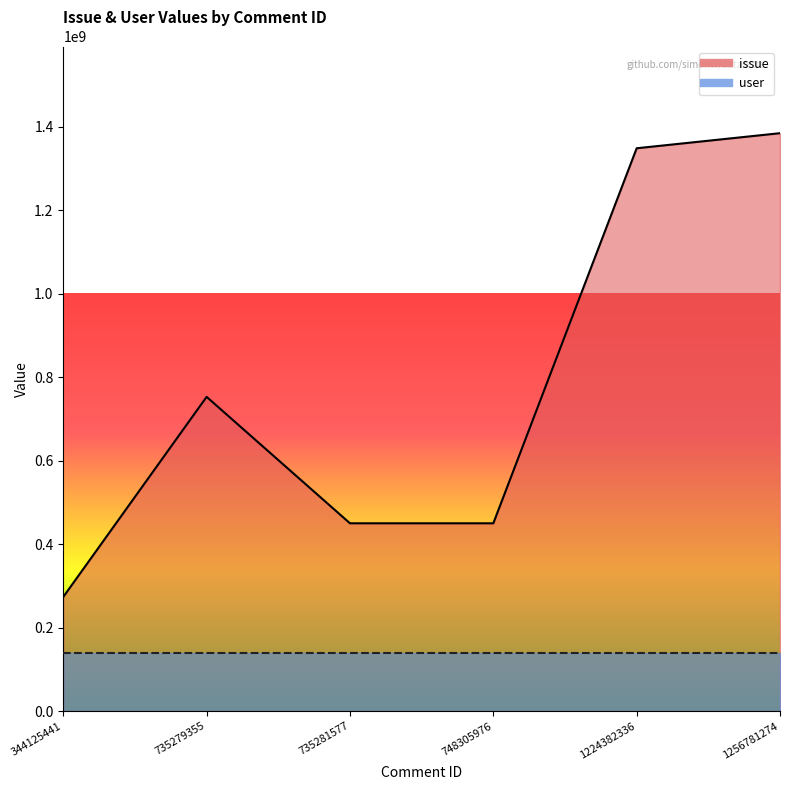

The value at 1224382336 is 419274238. True or false?

False